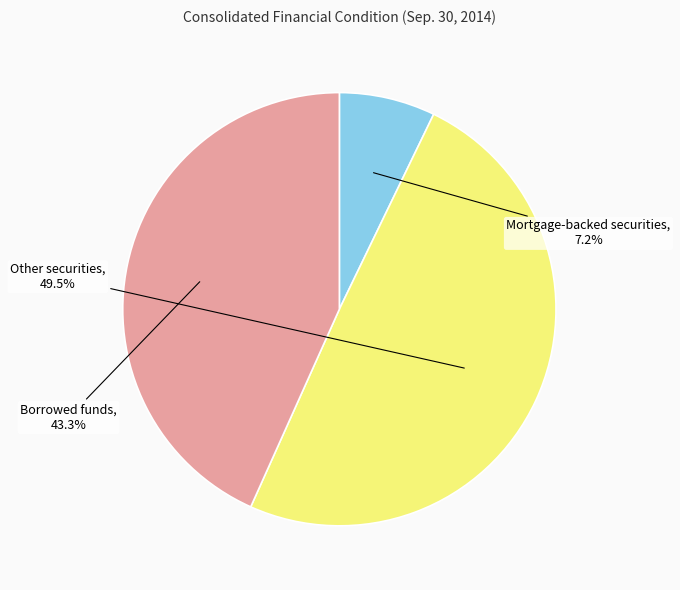

Approximately how many times larger is the value at Borrowed funds compared to Mortgage-backed securities?

6.0